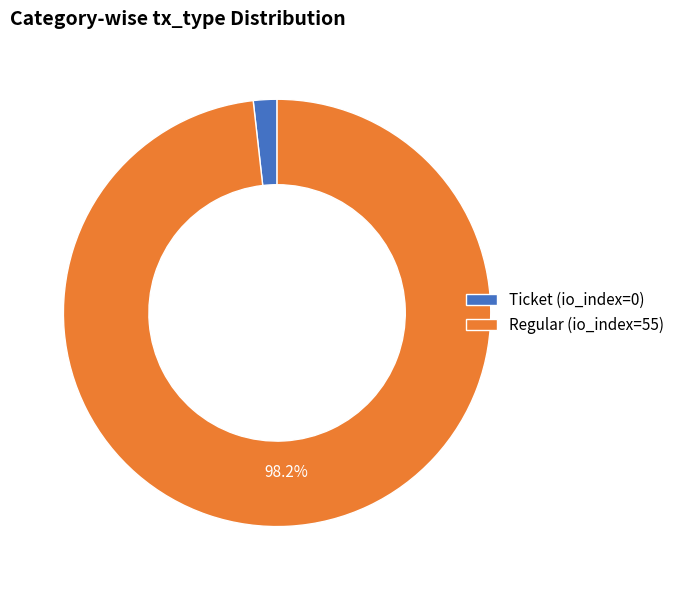

Which slice is the largest?

Regular (io_index=55)